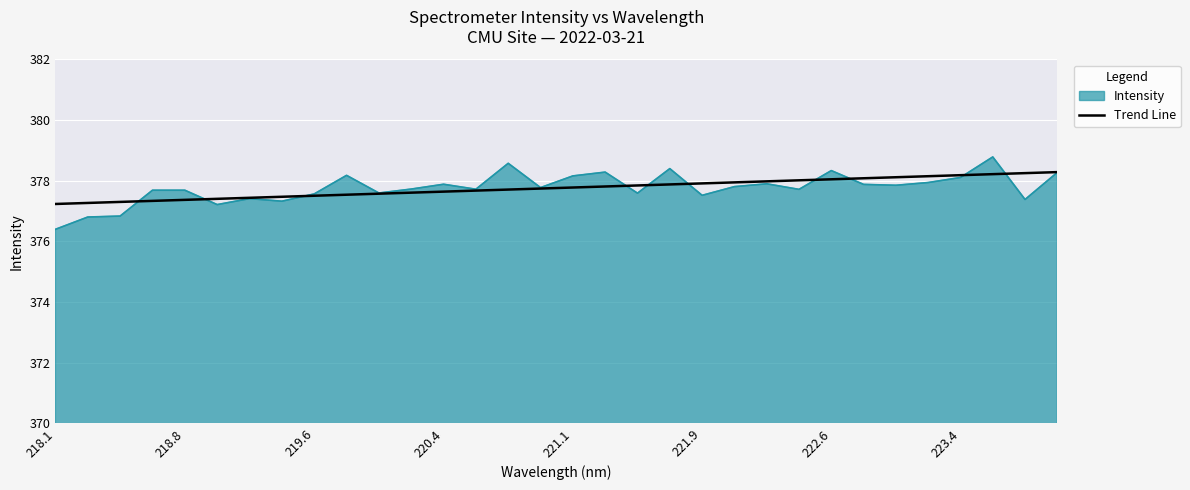

How many points are lower than both their immediate neighbors (excluding endpoints)?

10